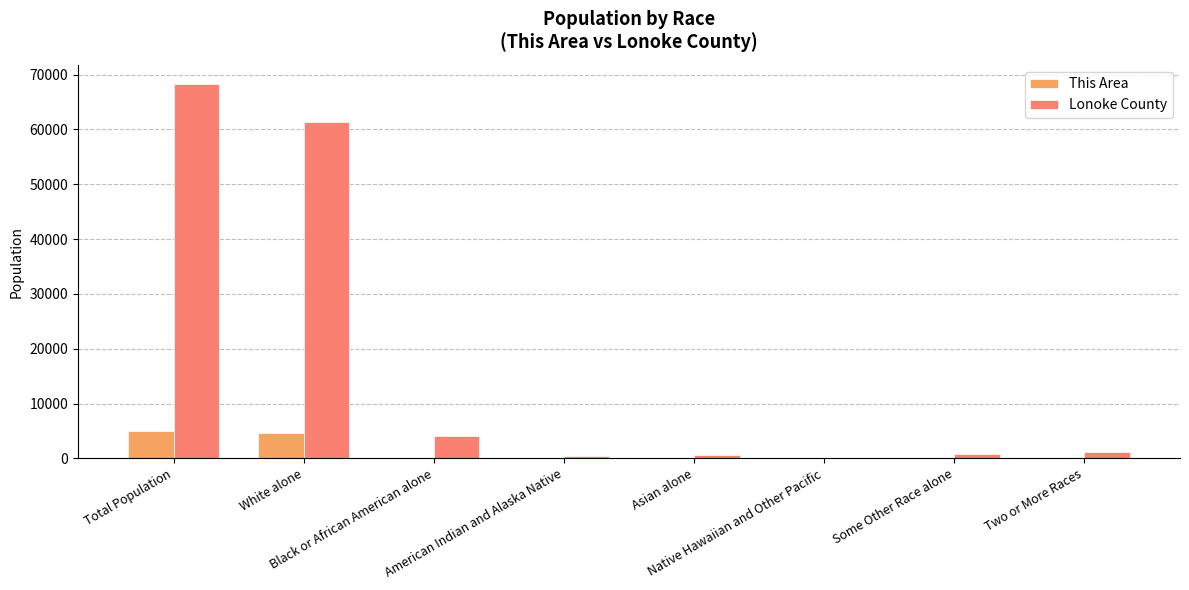

Is it true that Lonoke County equals 19670 at Total Population?

False